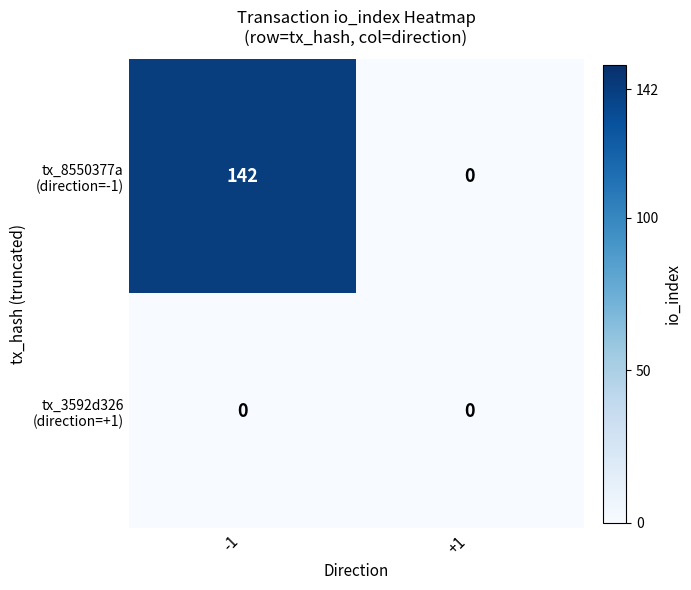

How many series are shown in this chart?

2